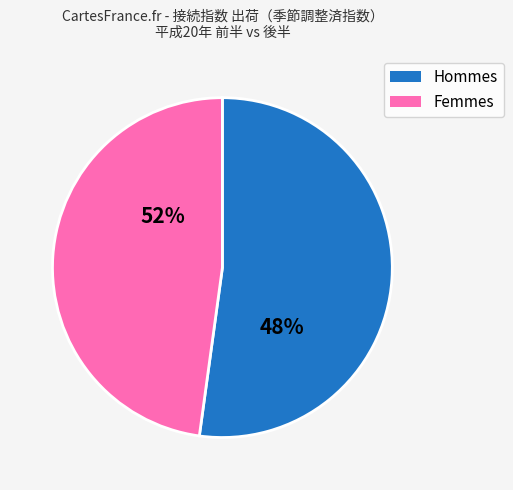

Is it true that 9月 is 1% of the pie?

False